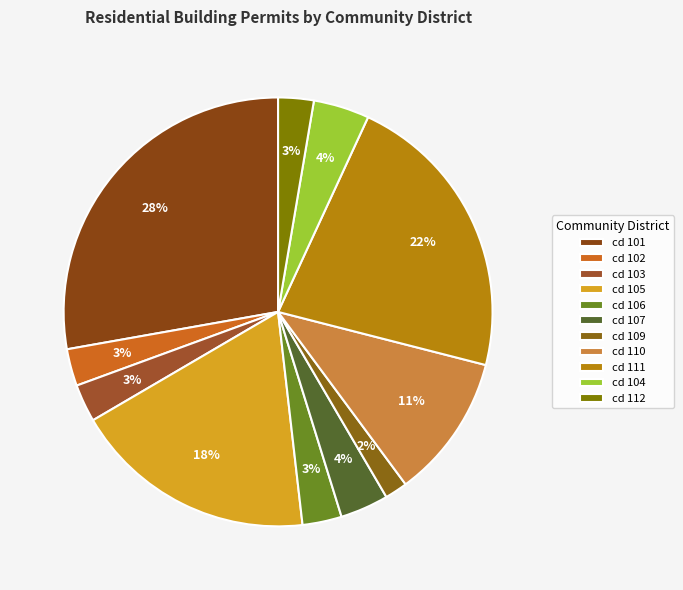

How many slices are in this pie chart?

11